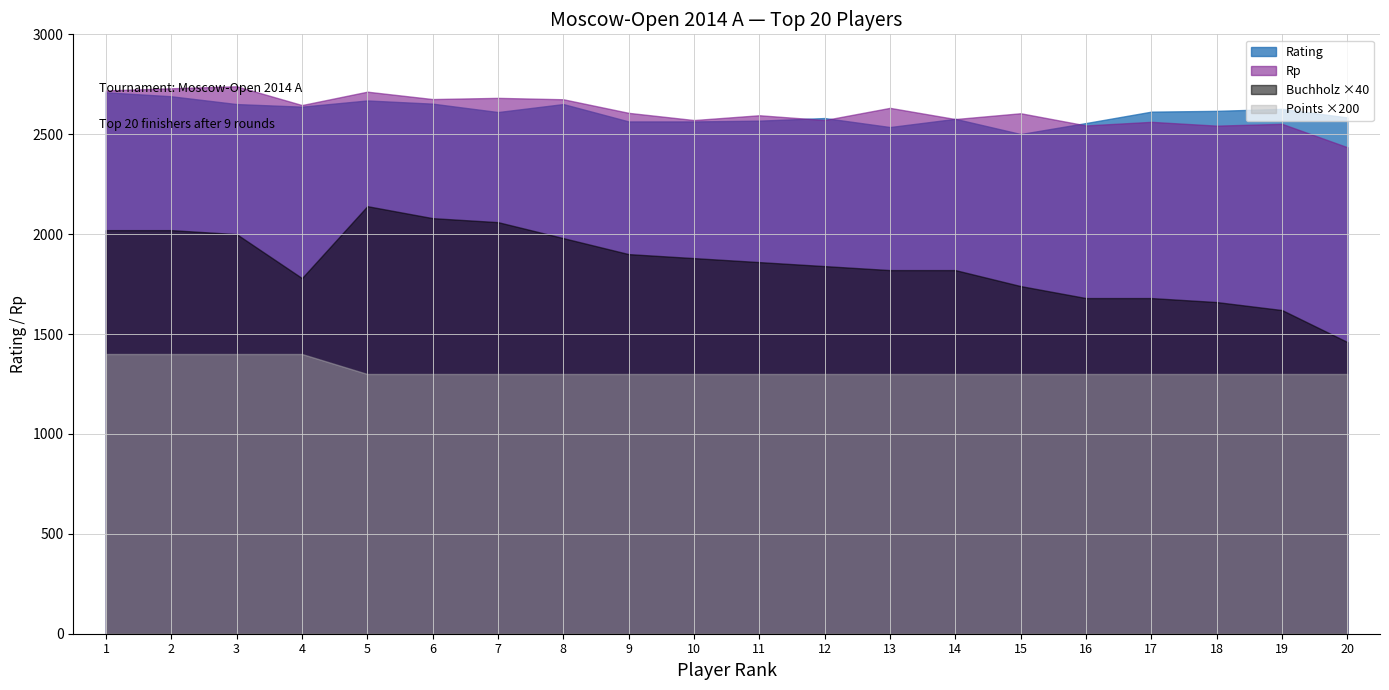

At which label does Points reach its minimum?

5